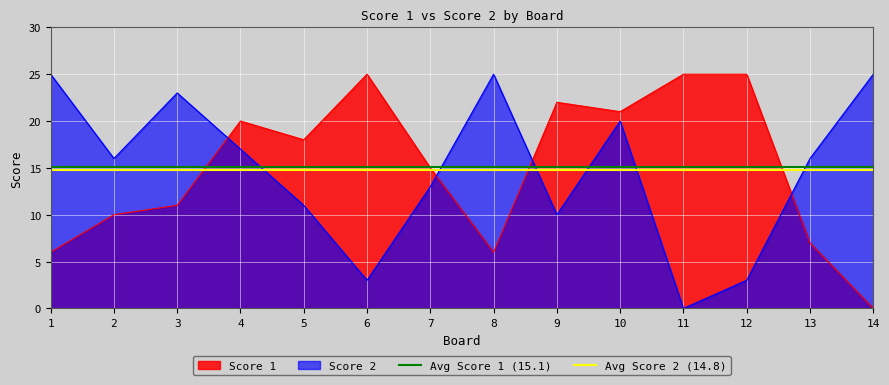

True or false: Score 1 has a value of 11 at 3.

True